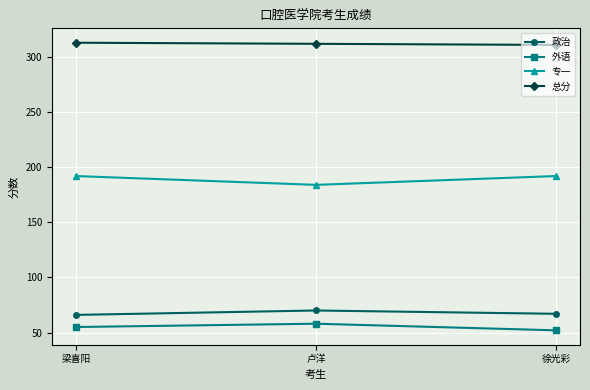

At how many categories does at least one series exceed 183?

3